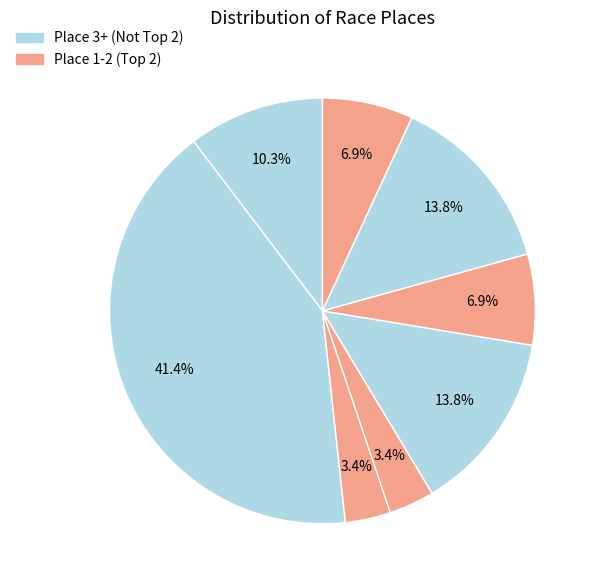

How many slices are in this pie chart?

8